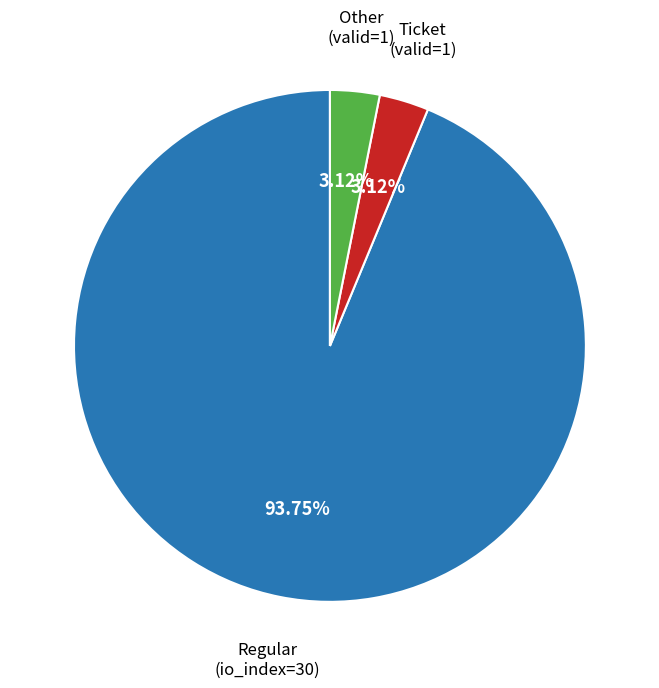

Does any single category account for the majority?

Yes